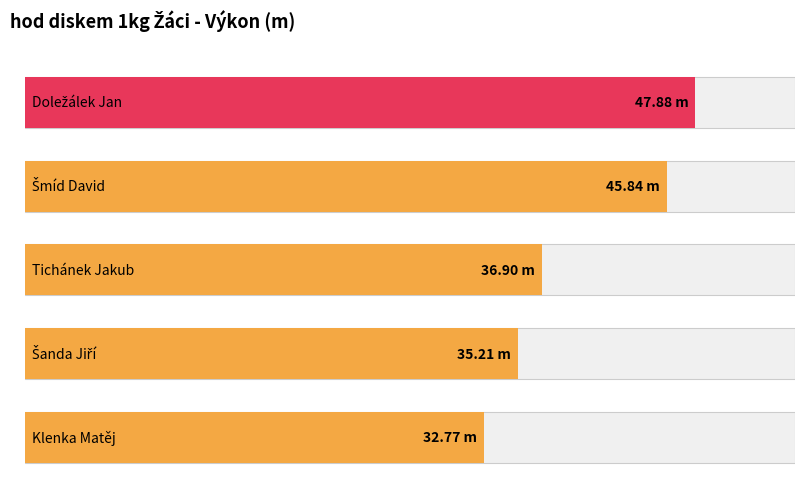

List the labels in order of value, largest first.

Doležálek Jan, Šmíd David, Tichánek Jakub, Šanda Jiří, Klenka Matěj